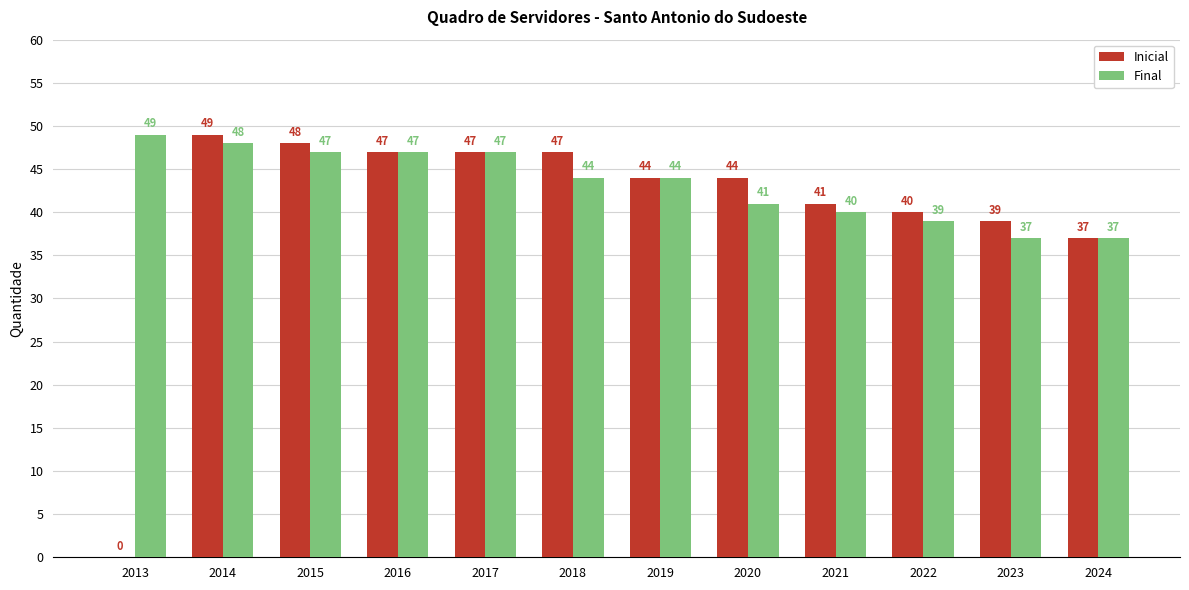

Where does the Inicial series first go above 44?

2014